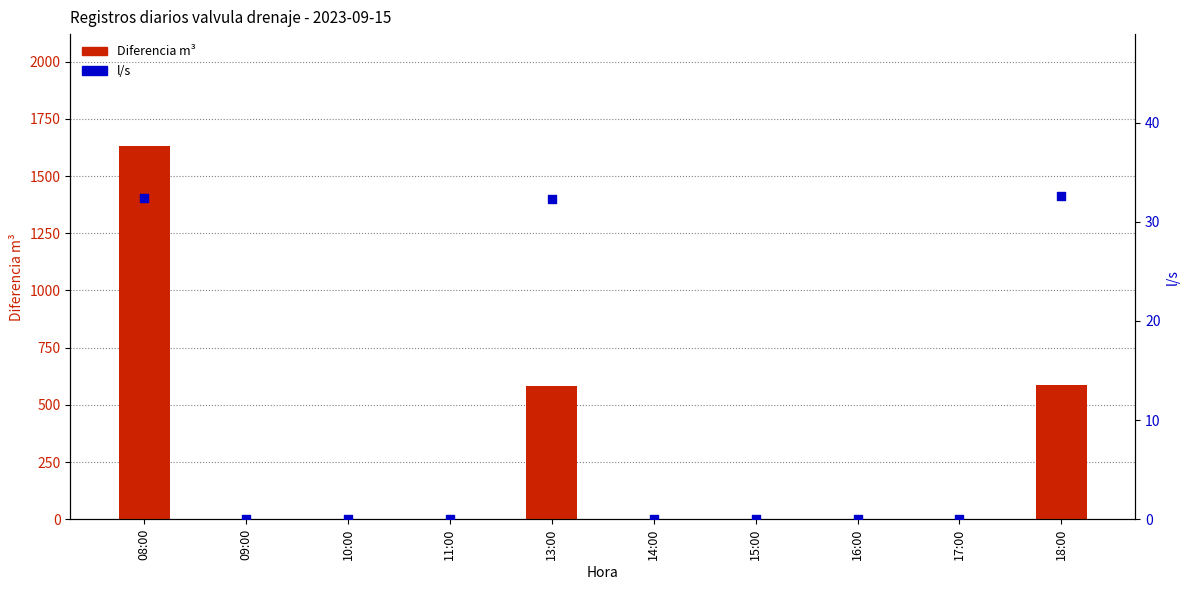

What are all the series names shown in the legend?

Diferencia m³, l/s